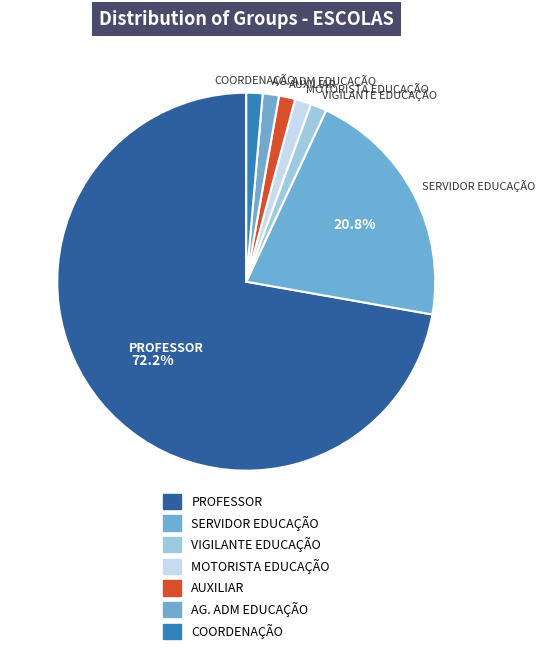

Is the sum of VIGILANTE EDUCAÇÃO and SERVIDOR EDUCAÇÃO greater than half?

No